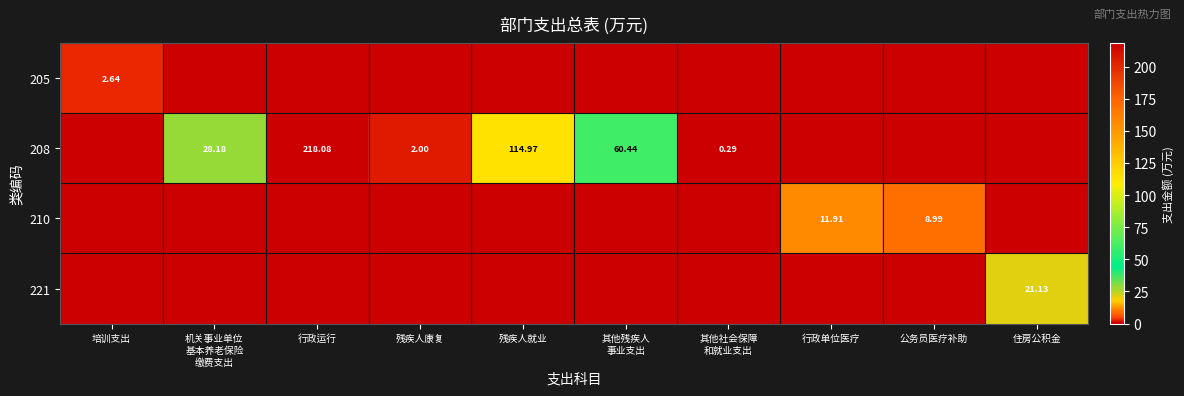

What is the sum of the 208 values at 机关事业单位 基本养老保险 缴费支出 and 公务员医疗补助?

28.2